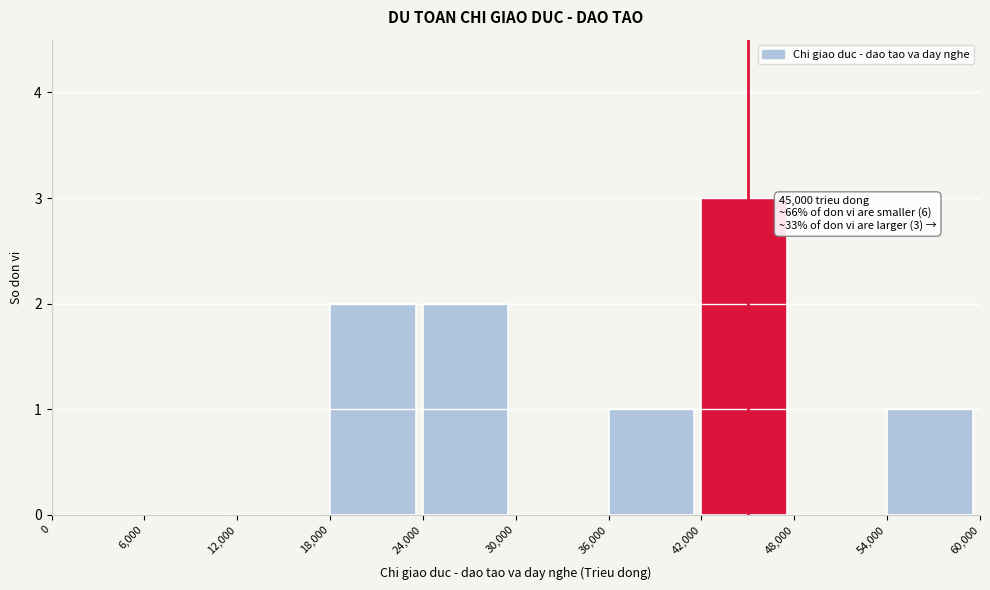

Which range on the x-axis has the tallest bar?

42,000 to 48,000